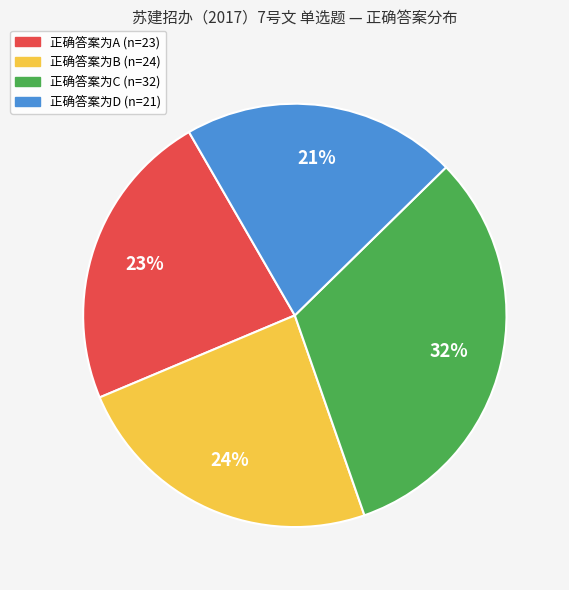

To the nearest percent, what is the difference between the largest and smallest slice percentages?

11%